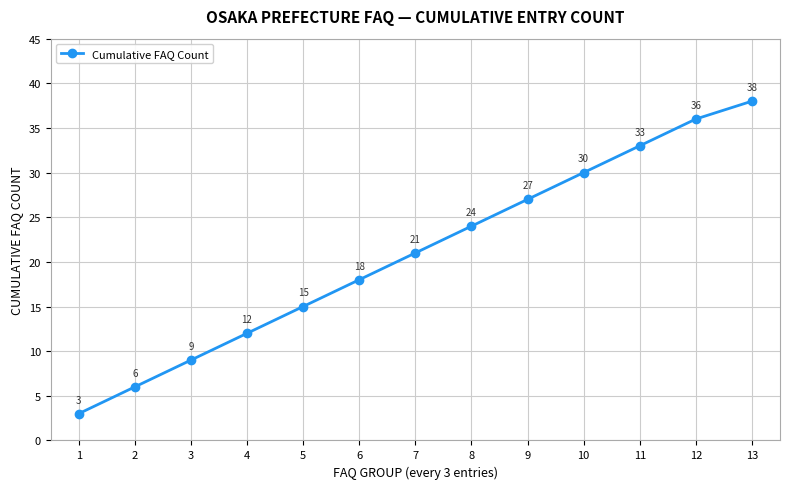

What is the change in value from 12 to 13?

+2